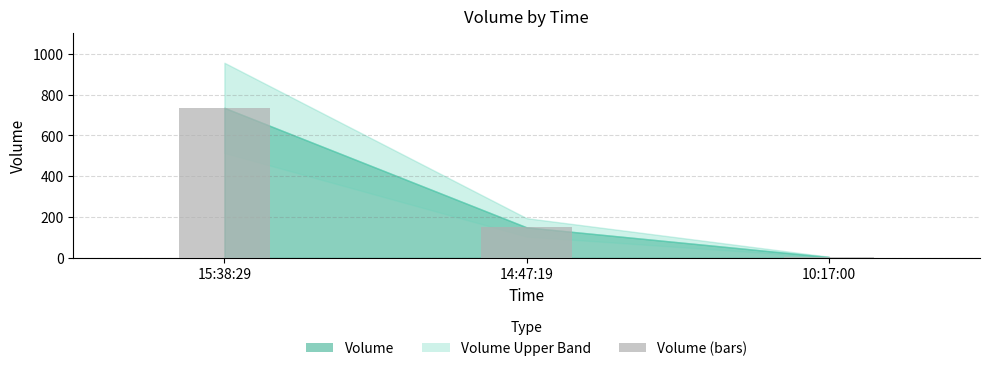

What is the change in value from 15:38:29 to 10:17:00?

-730